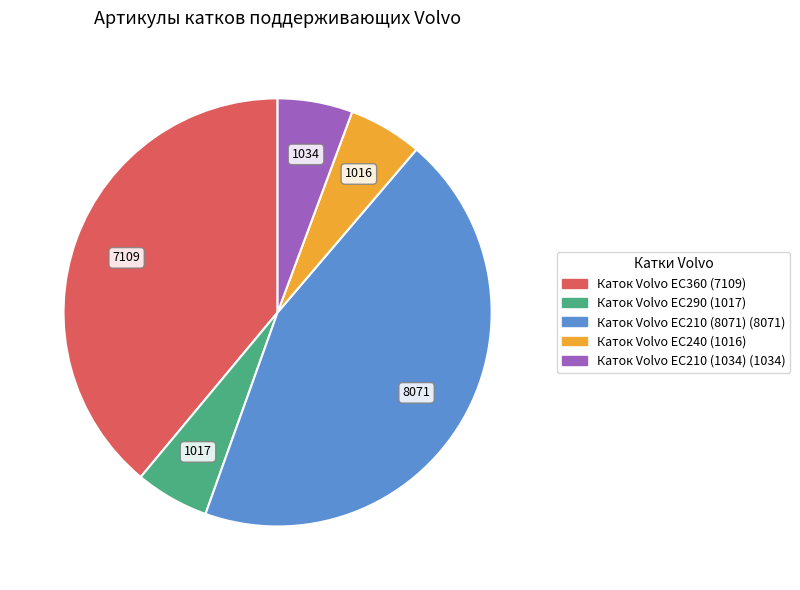

Does any single category account for the majority?

No